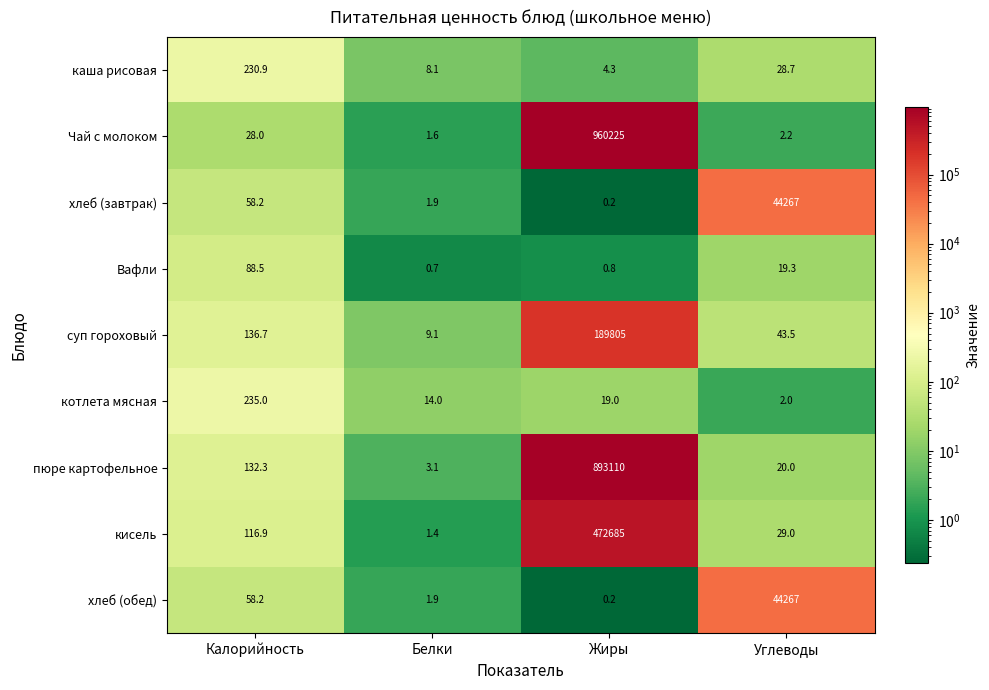

What is the total value across all series at Углеводы?

88678.7